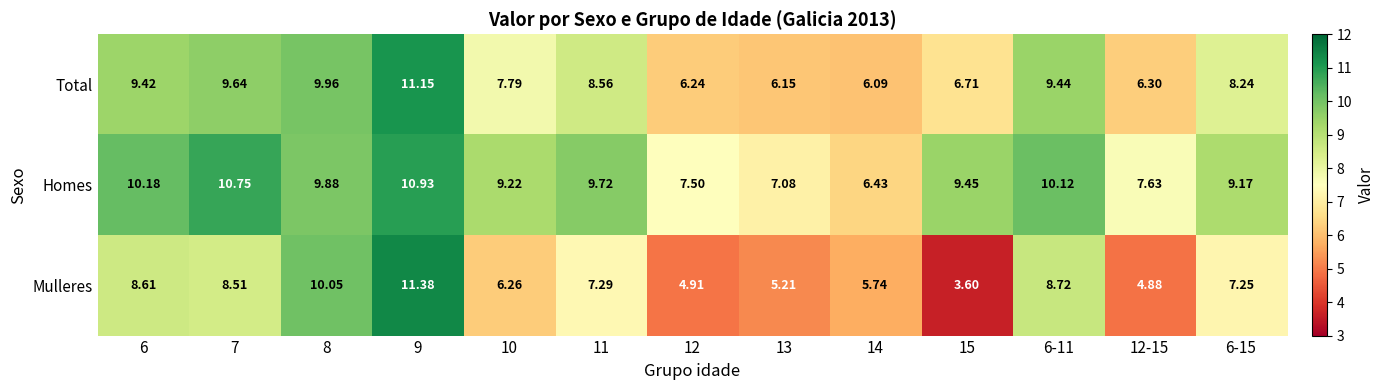

Rank the series by their average value, from highest to lowest.

Homes, Total, Mulleres